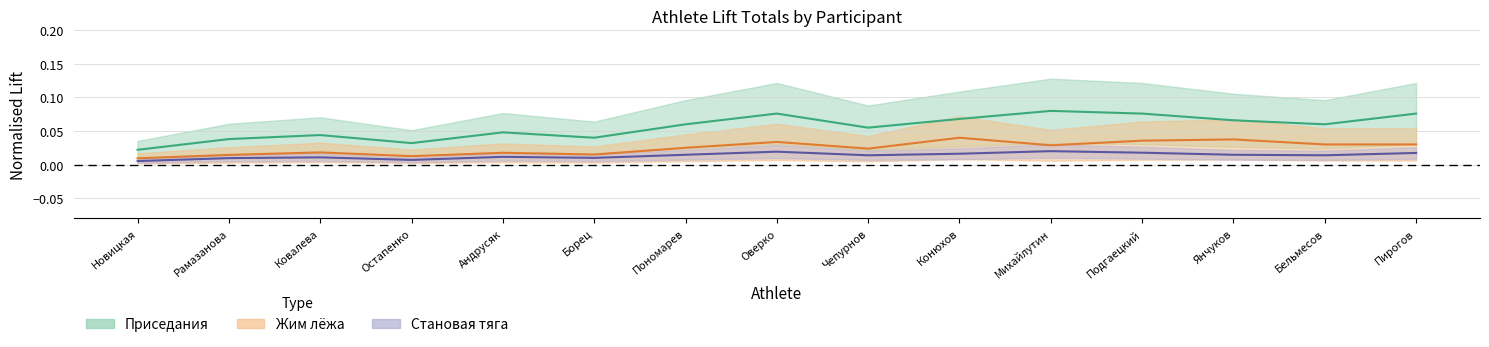

At which category does Жим лёжа reach its first local peak?

Ковалева